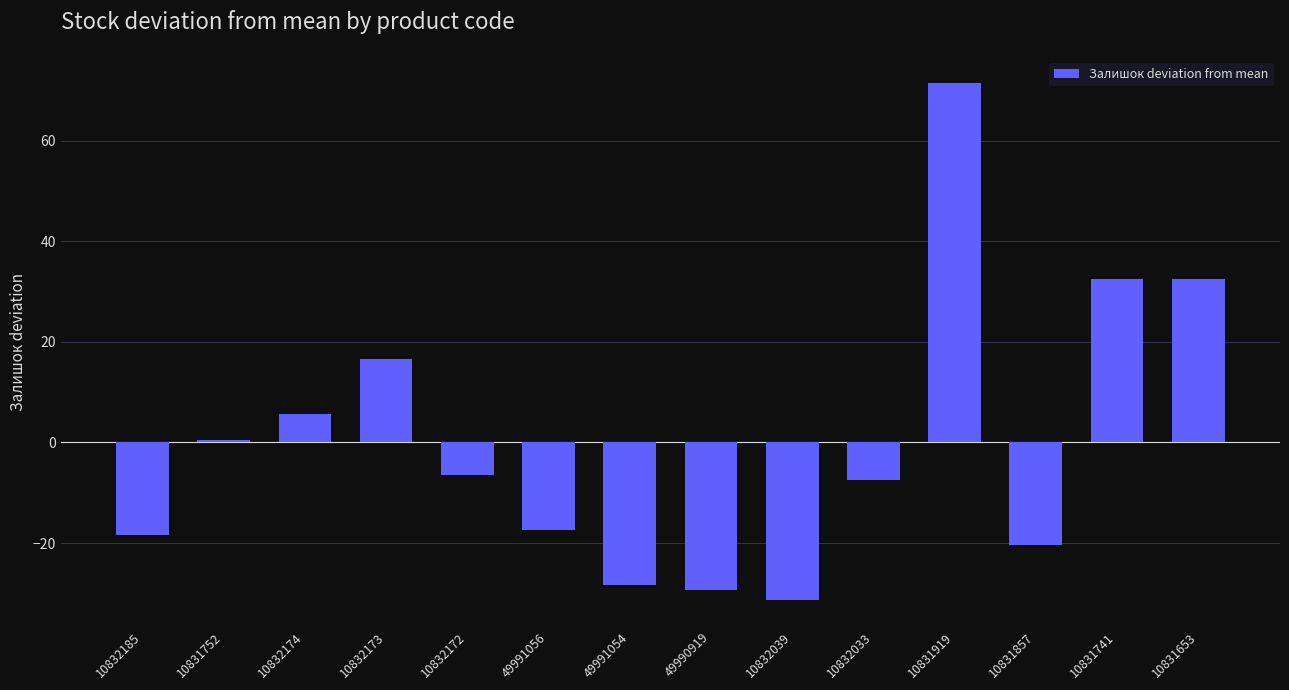

True or false: the data shows 71.6 at 10831919.

True